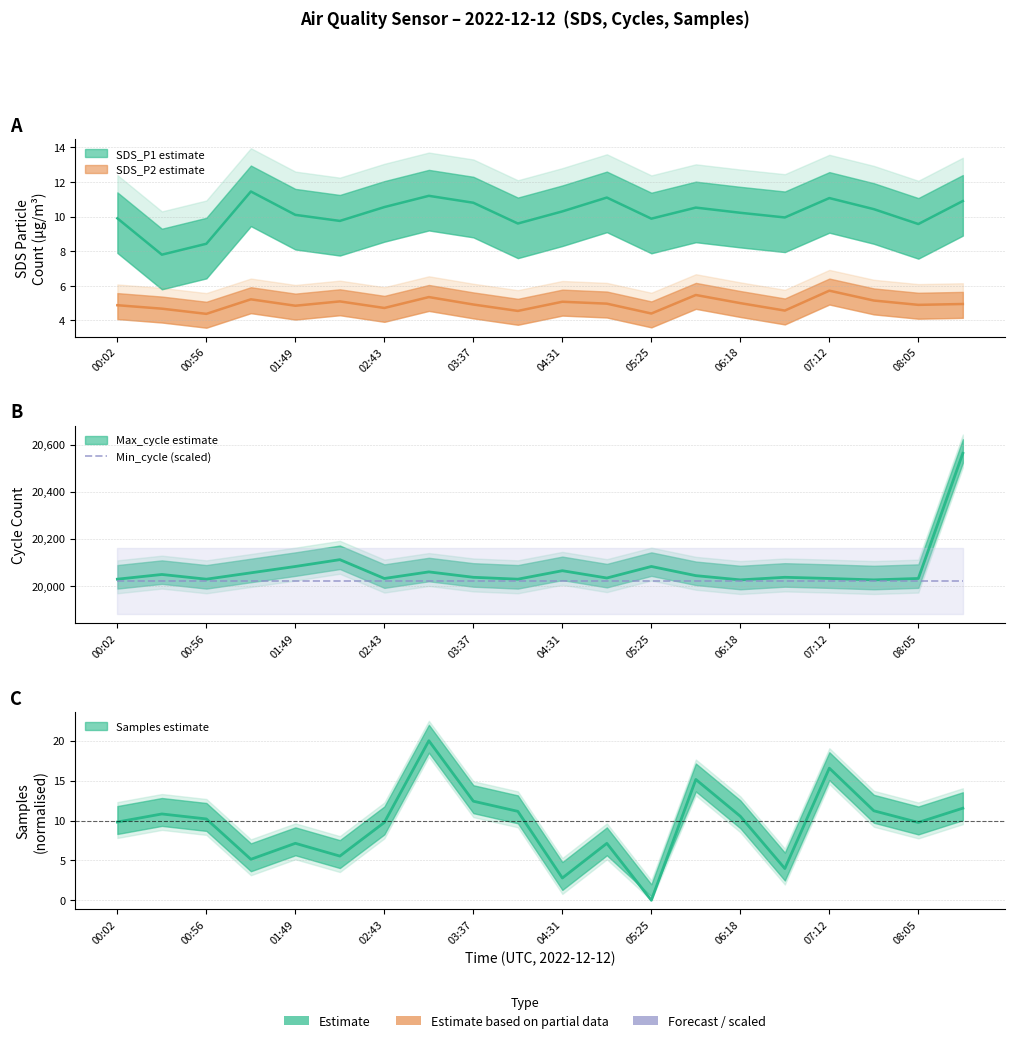

True or false: SDS_P2 and Max_cycle intersect in this chart.

False